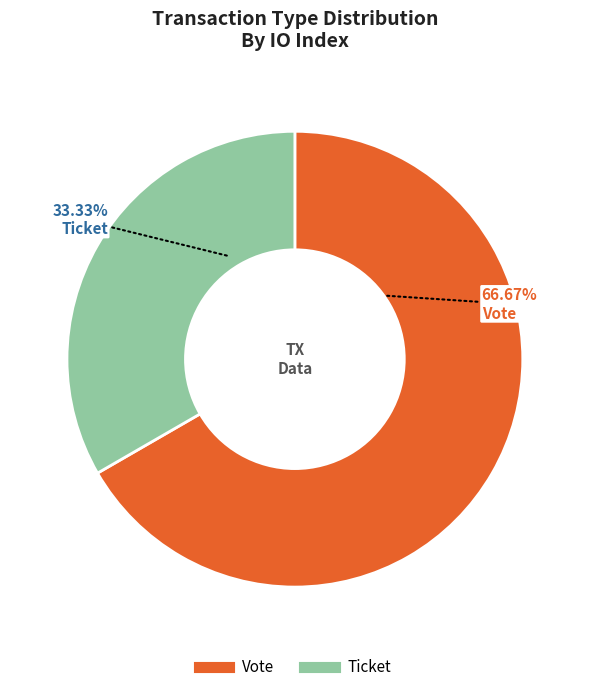

Does any single category account for the majority?

Yes